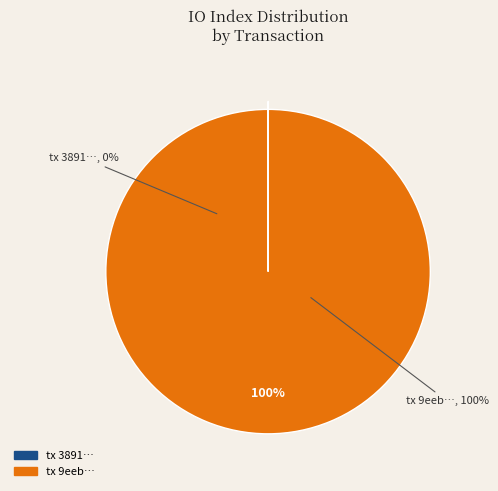

Which has a higher value, tx_hash_1 or tx_hash_0?

tx_hash_1